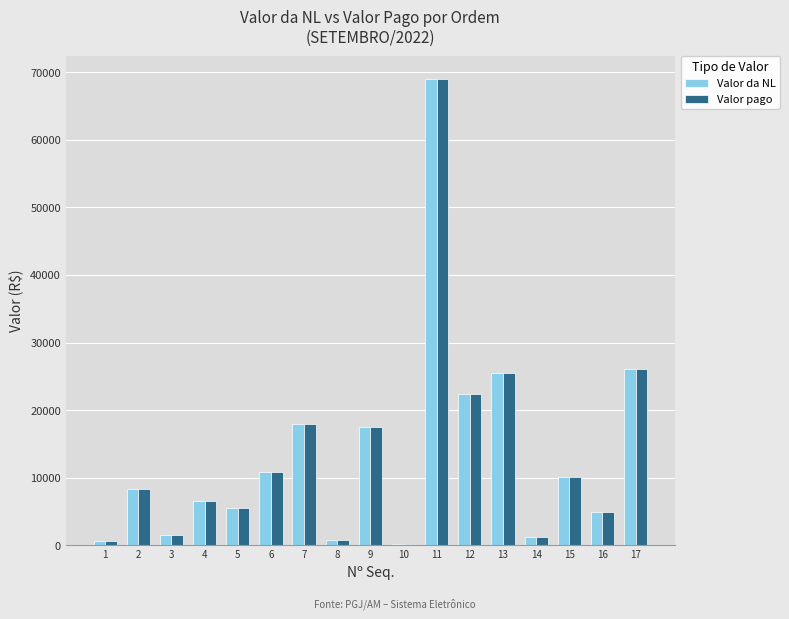

What is the sum of all Valor da NL values?

228918.6